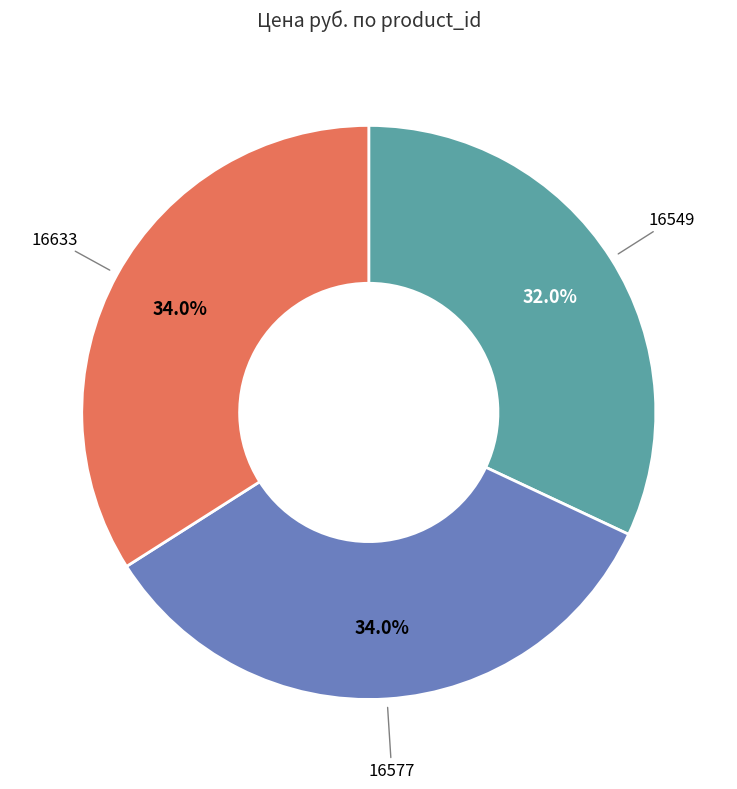

Does any single category account for the majority?

No